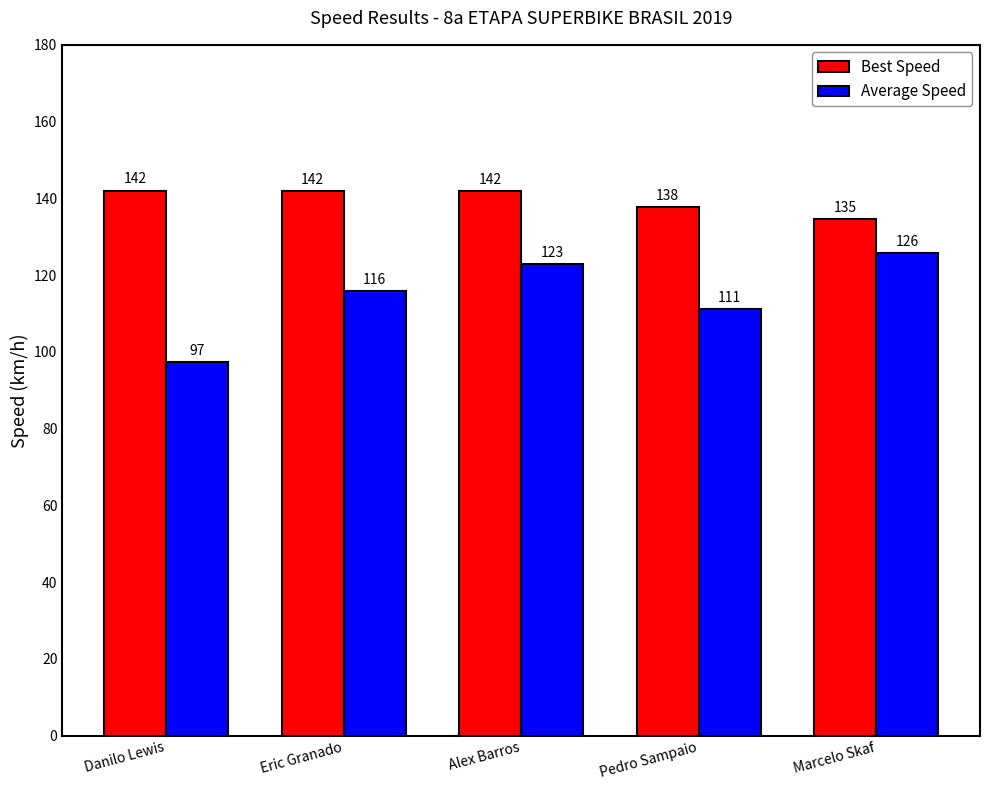

What is the sum of all Best Speed values?

698.1